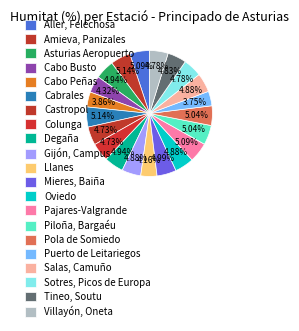

Approximately how many times larger is the value at Piloña, Bargaéu compared to Gijón, Campus?

1.0